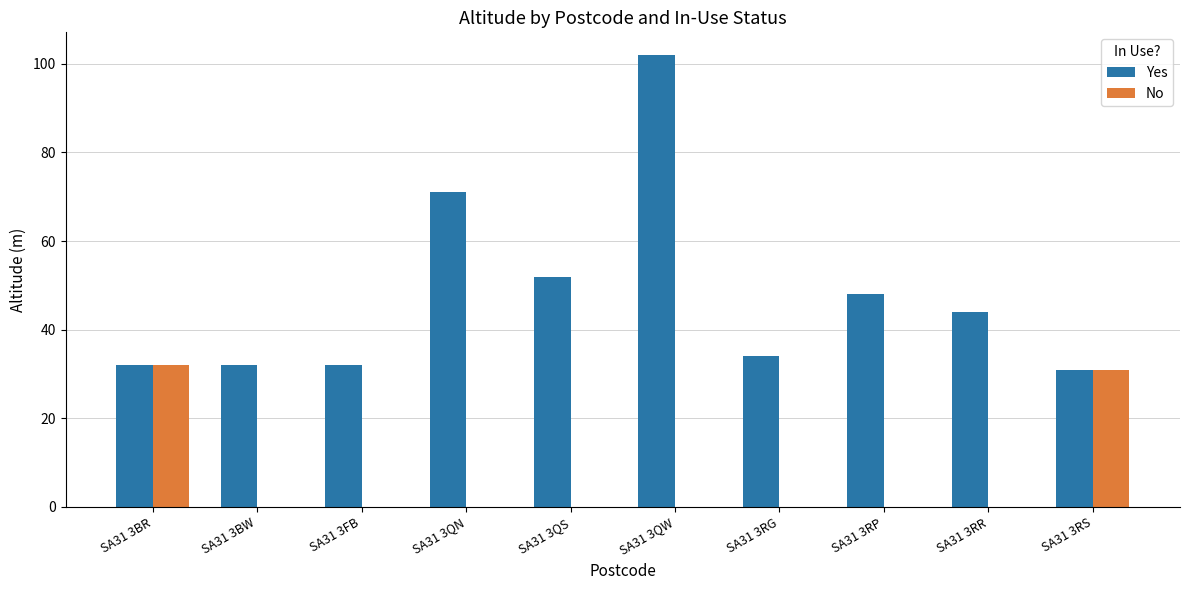

At which category is the sum across all series the highest?

SA31 3QW